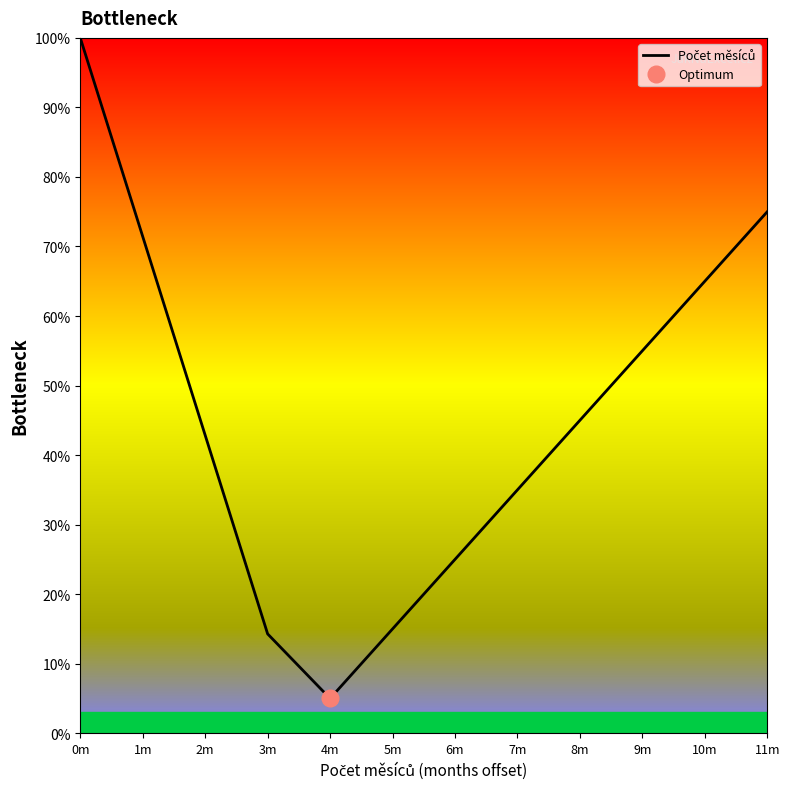

What is the change in value from 1m to 6m?

-46.4